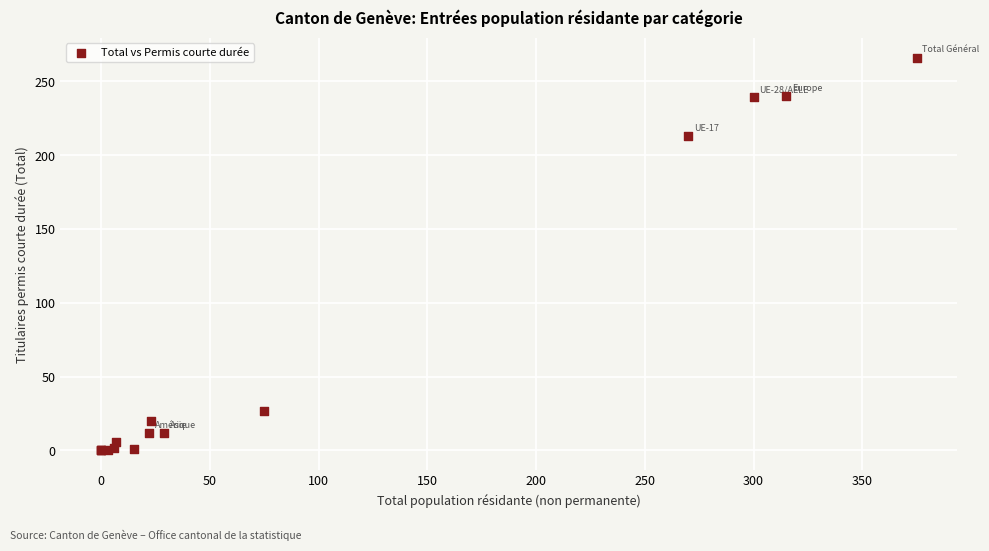

What Y value in the scatter plot is closest to 133?

213